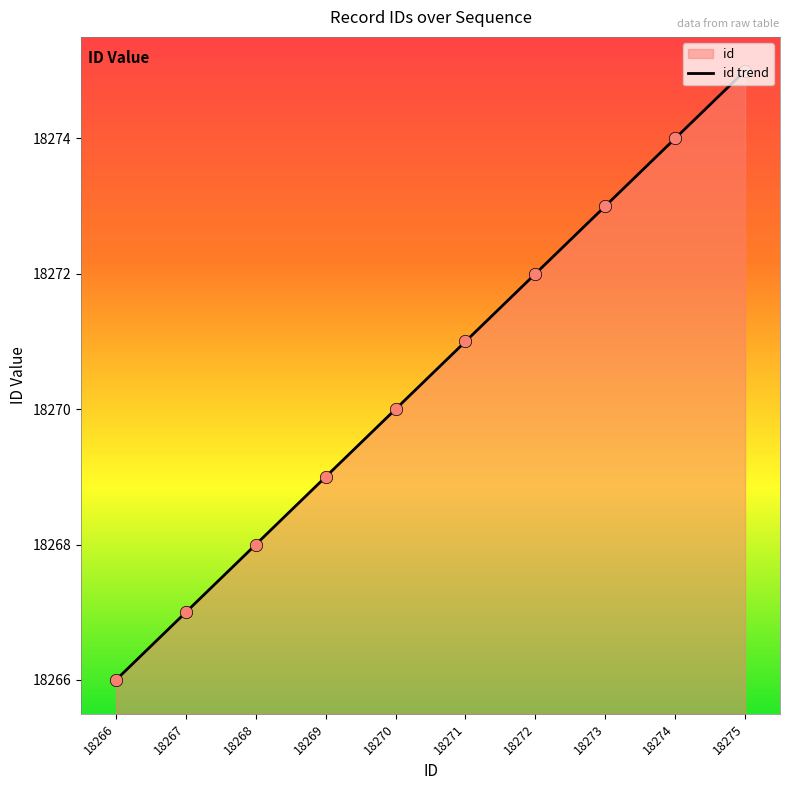

Which has a higher value, 18275 or 18272?

18275